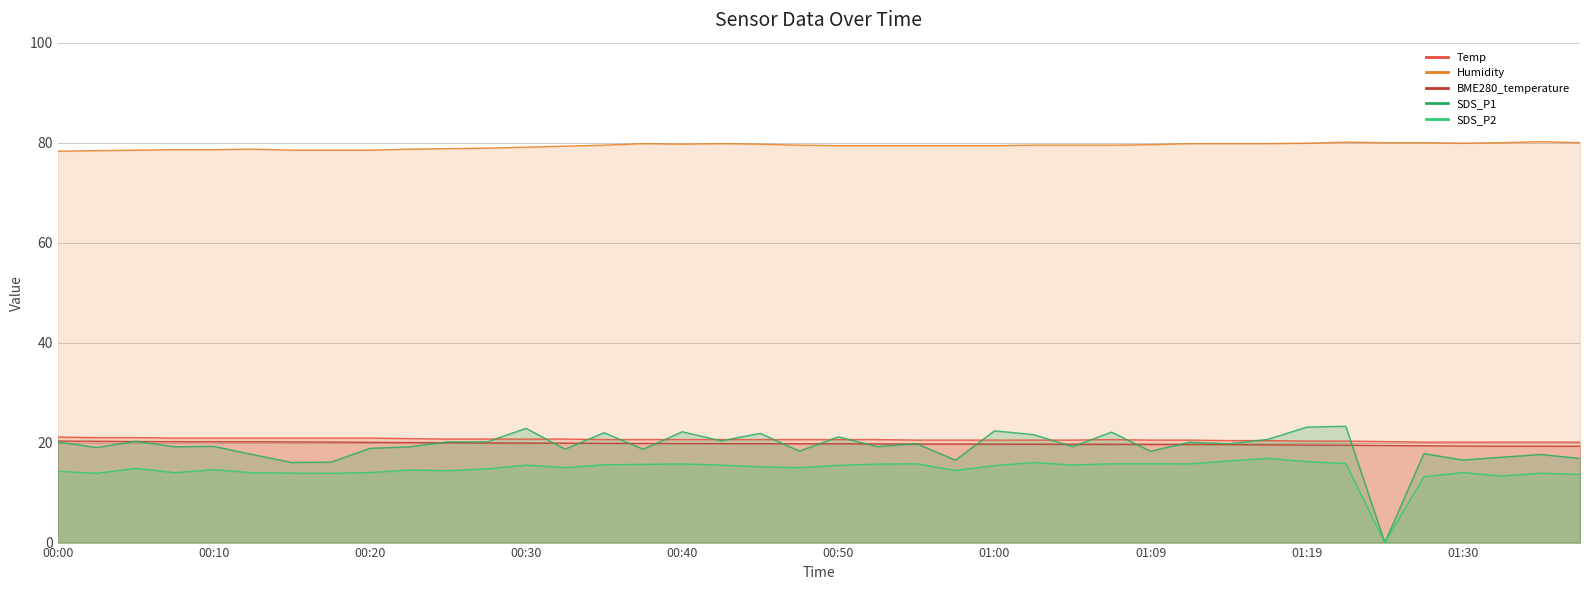

True or false: SDS_P2 has a value of 4.2 at 00:13.

False